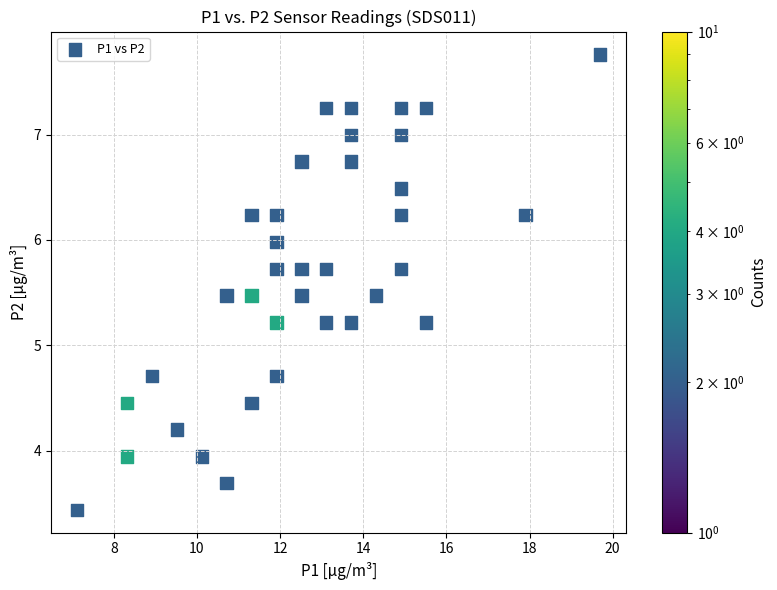

What is the range of X values (max minus min)?

12.6